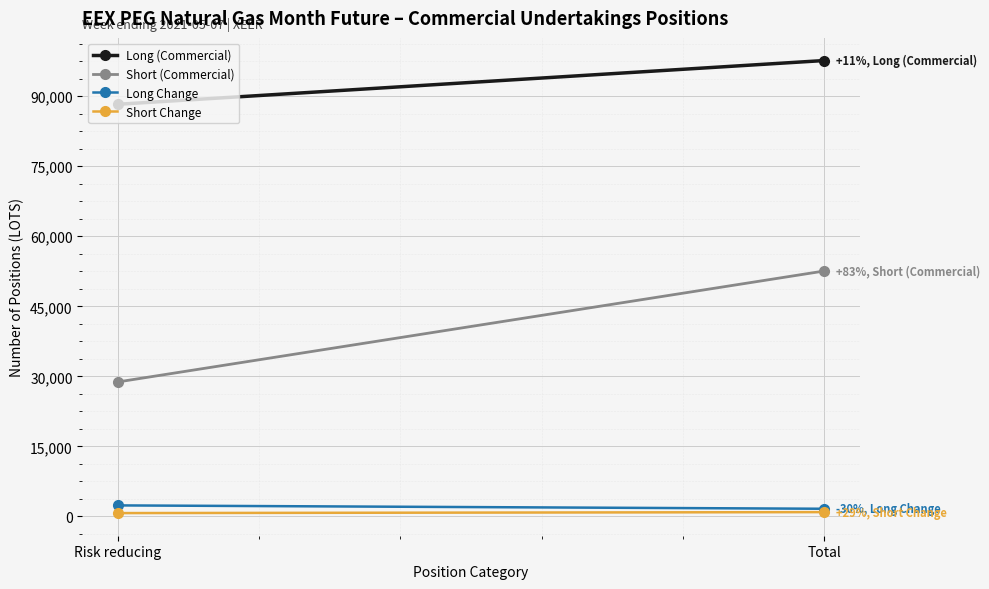

What is the difference between the Short Change values at Total and Risk reducing?

208.0